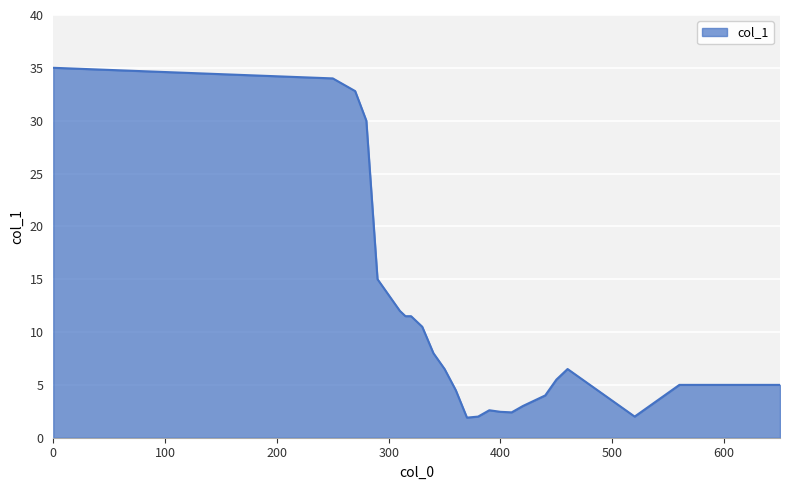

What is the greatest value displayed?

35.0